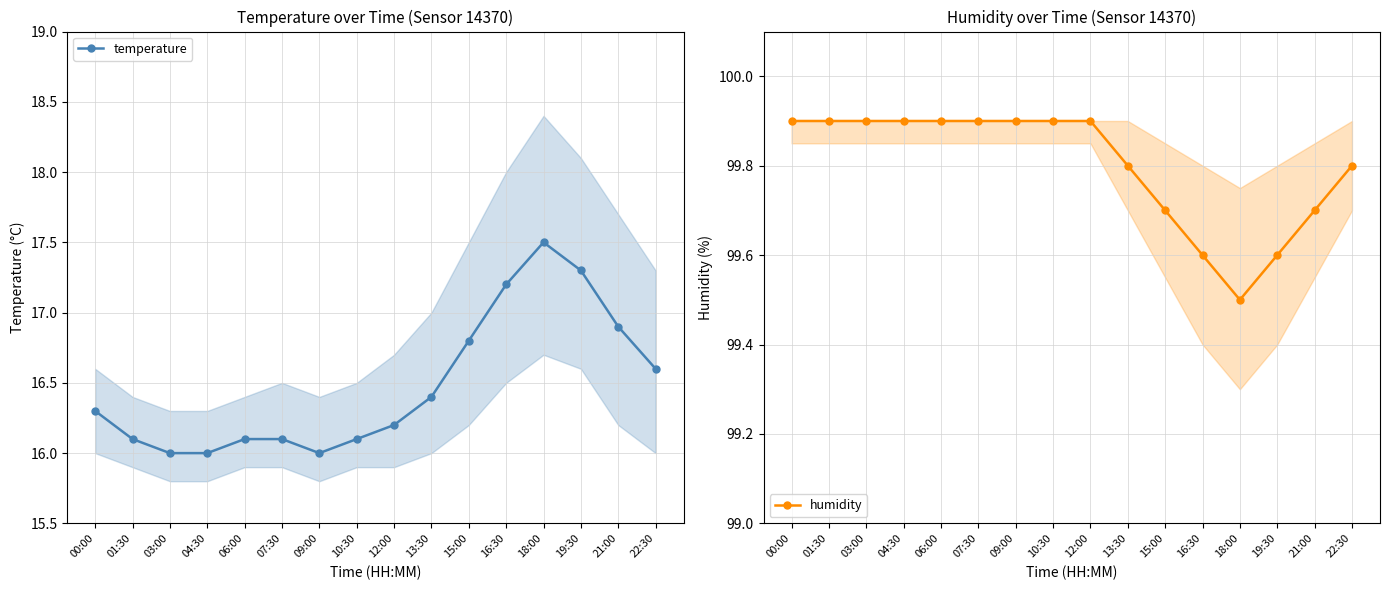

True or false: humidity and temperature intersect in this chart.

False